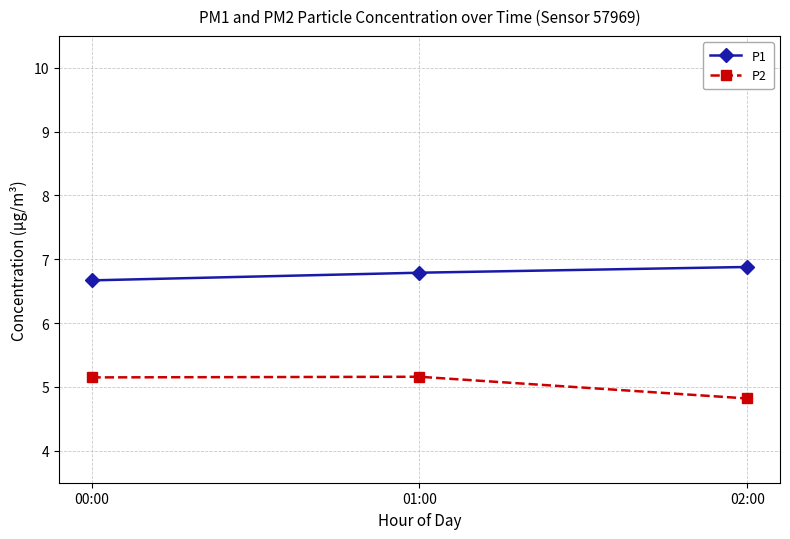

What position from the left is 02:00?

3